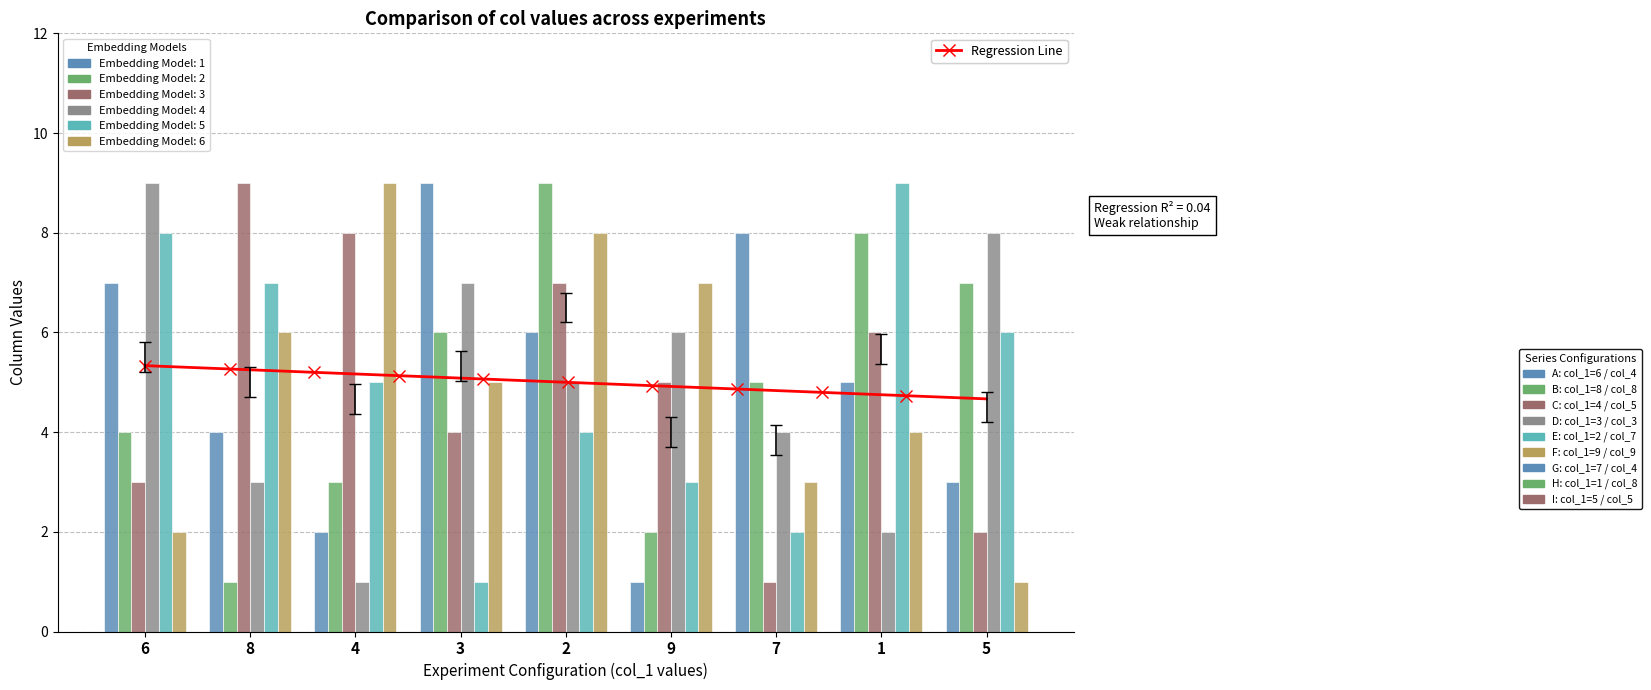

Which series has the largest total across all categories?

col_4